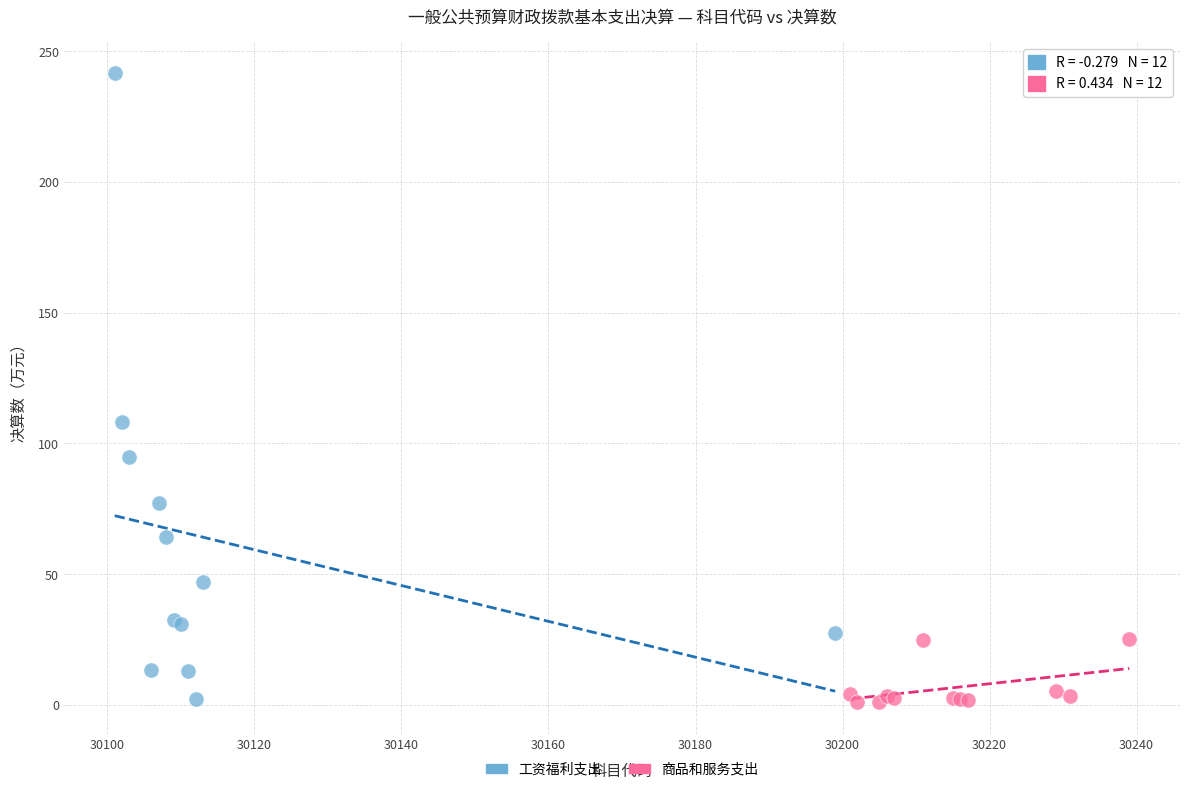

Which series has the widest spread of Y values?

工资福利支出